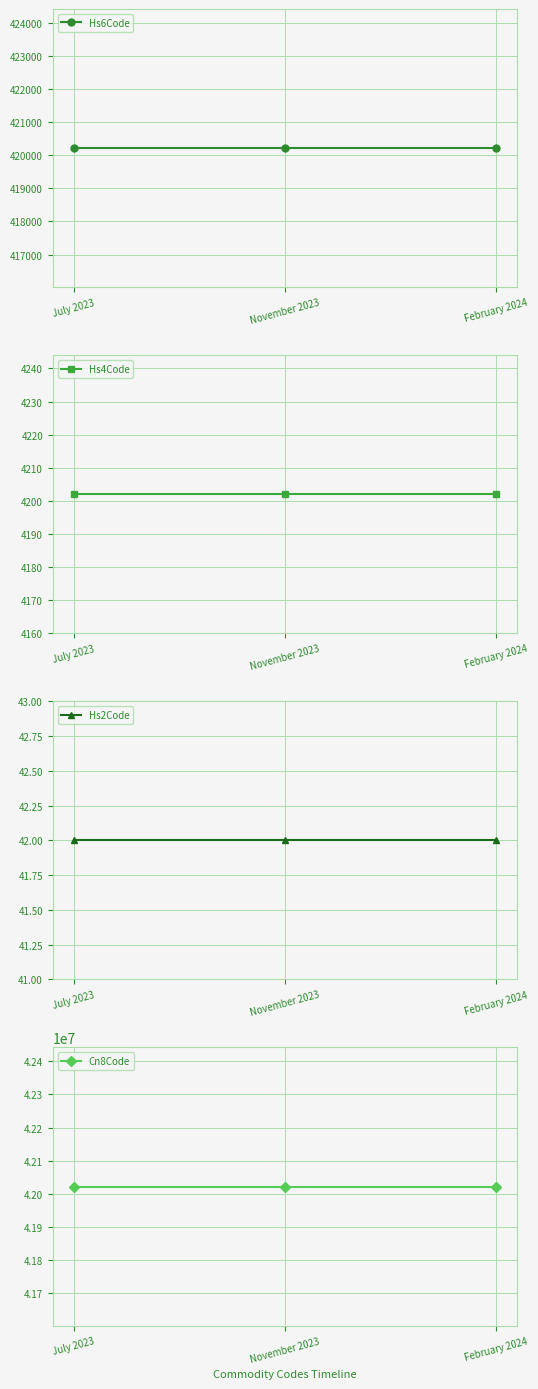

What is the greatest value displayed?

42021910